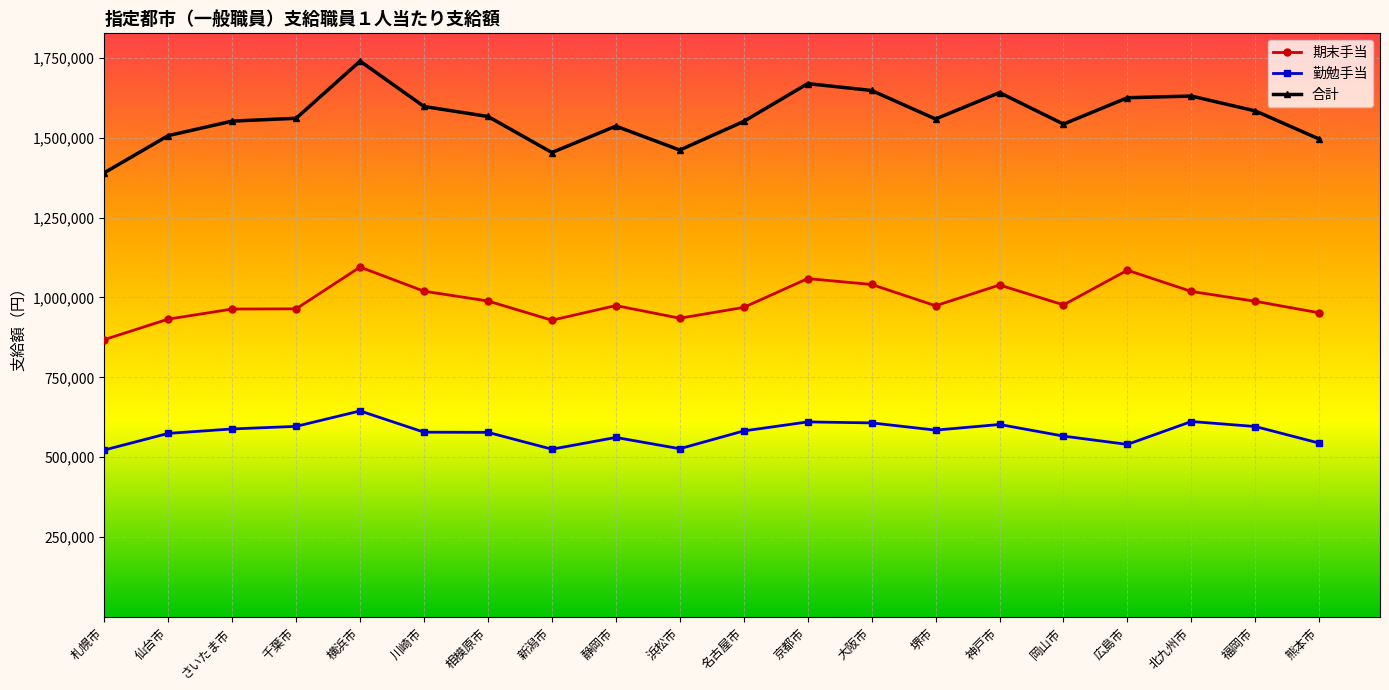

At which label does 勤勉手当 first exceed 582200?

さいたま市